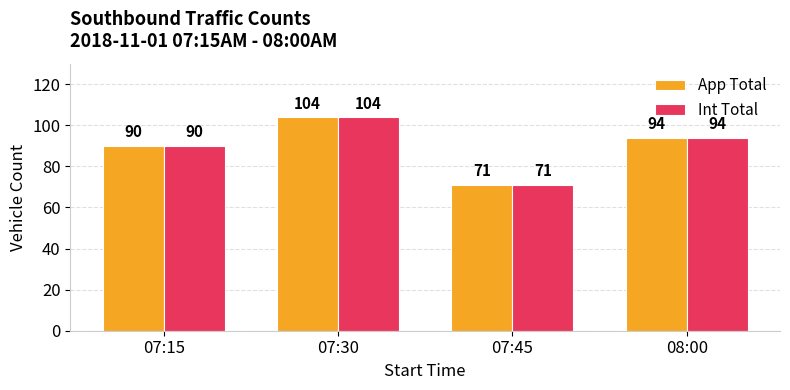

Does the chart contain stacked bars?

No